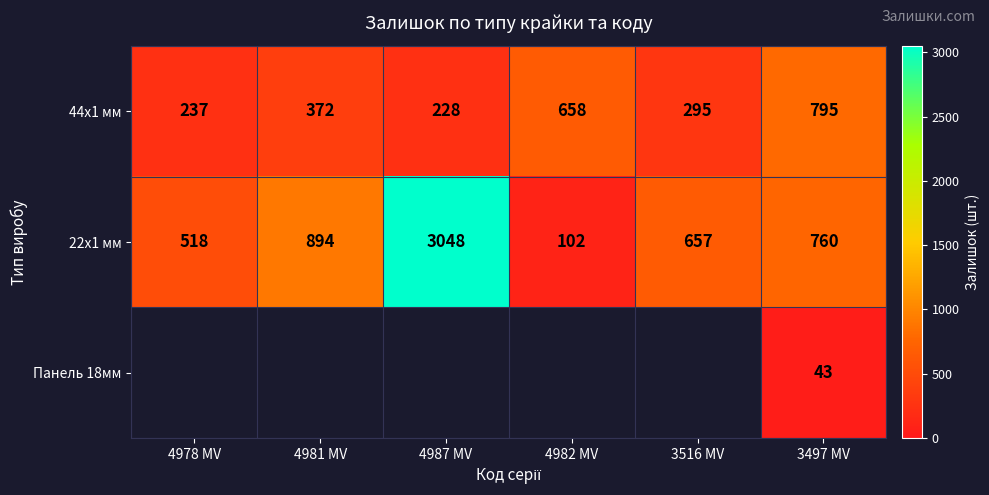

The value of 44x1 мм at 3497 MV is 795. True or false?

True